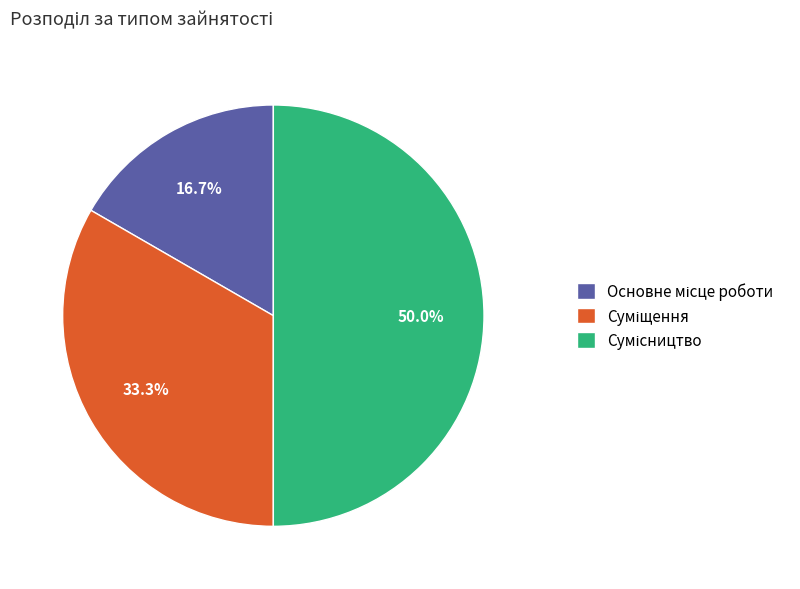

To the nearest percent, what is the combined percentage of Суміщення and Сумісництво?

83%